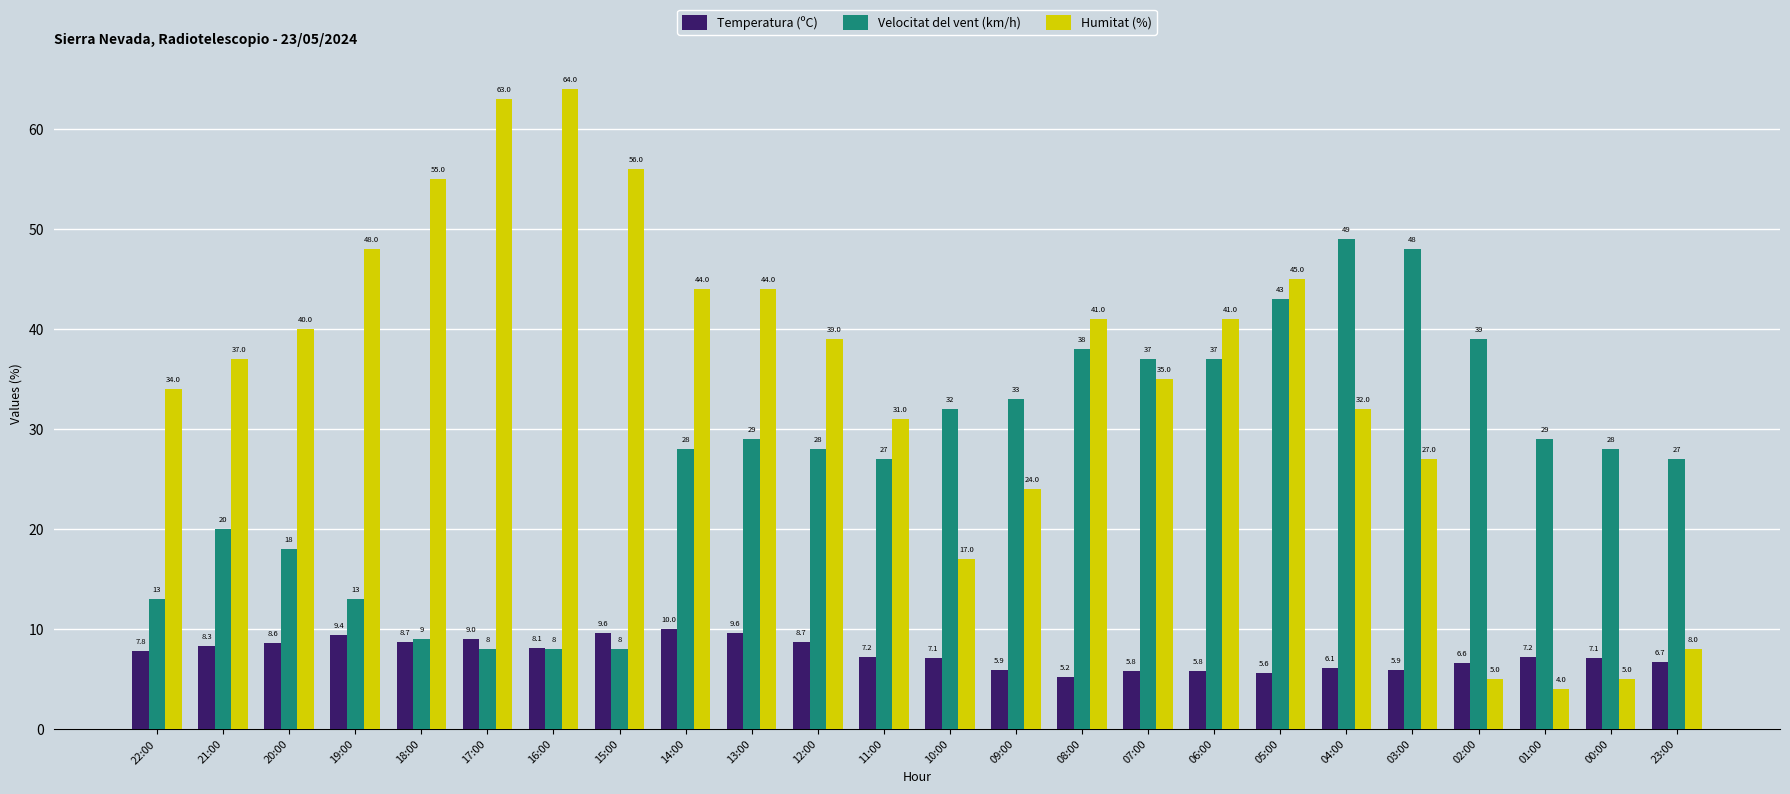

Reading left to right, extract all data points from this chart.

Temperatura (ºC): 22:00=7.8	21:00=8.3	20:00=8.6	19:00=9.4	18:00=8.7	17:00=9.0	16:00=8.1	15:00=9.6	14:00=10.0	13:00=9.6	12:00=8.7	11:00=7.2	10:00=7.1	09:00=5.9	08:00=5.2	07:00=5.8	06:00=5.8	05:00=5.6	04:00=6.1	03:00=5.9	02:00=6.6	01:00=7.2	00:00=7.1	23:00=6.7
Velocitat del vent (km/h): 22:00=13.0	21:00=20.0	20:00=18.0	19:00=13.0	18:00=9.0	17:00=8.0	16:00=8.0	15:00=8.0	14:00=28.0	13:00=29.0	12:00=28.0	11:00=27.0	10:00=32.0	09:00=33.0	08:00=38.0	07:00=37.0	06:00=37.0	05:00=43.0	04:00=49.0	03:00=48.0	02:00=39.0	01:00=29.0	00:00=28.0	23:00=27.0
Humitat (%): 22:00=34.0	21:00=37.0	20:00=40.0	19:00=48.0	18:00=55.0	17:00=63.0	16:00=64.0	15:00=56.0	14:00=44.0	13:00=44.0	12:00=39.0	11:00=31.0	10:00=17.0	09:00=24.0	08:00=41.0	07:00=35.0	06:00=41.0	05:00=45.0	04:00=32.0	03:00=27.0	02:00=5.0	01:00=4.0	00:00=5.0	23:00=8.0